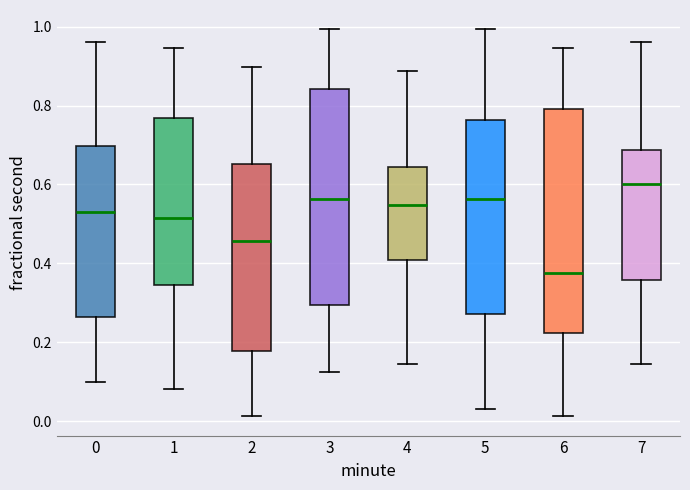

Reading left to right, transcribe this box plot: for each box, give where its median line is, the range the box spans, and where its two whiskers end, as read against the y-axis. The values are not printed on the chart, so give them approximately, as read against the axis.

0: median 0.54, box 0.26 to 0.70, whiskers 0.10 to 0.96
1: median 0.52, box 0.34 to 0.76, whiskers 0.08 to 0.94
2: median 0.46, box 0.18 to 0.66, whiskers 0.02 to 0.90
3: median 0.56, box 0.30 to 0.84, whiskers 0.12 to 1.00
4: median 0.54, box 0.40 to 0.64, whiskers 0.14 to 0.88
5: median 0.56, box 0.28 to 0.76, whiskers 0.04 to 1.00
6: median 0.38, box 0.22 to 0.80, whiskers 0.02 to 0.94
7: median 0.60, box 0.36 to 0.68, whiskers 0.14 to 0.96